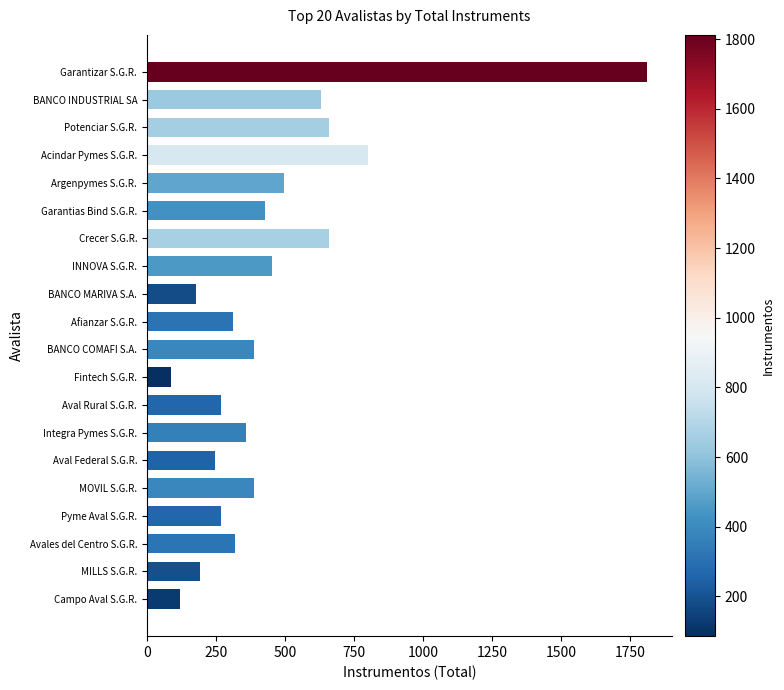

What is the difference between the maximum and minimum values?

1726